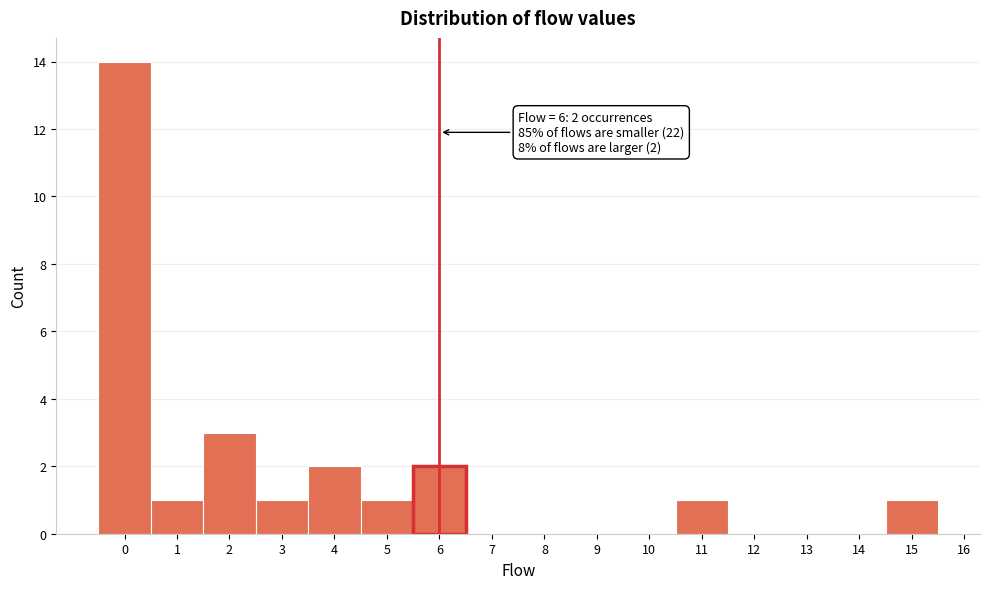

Which range on the x-axis has the tallest bar?

-0.5 to 0.5